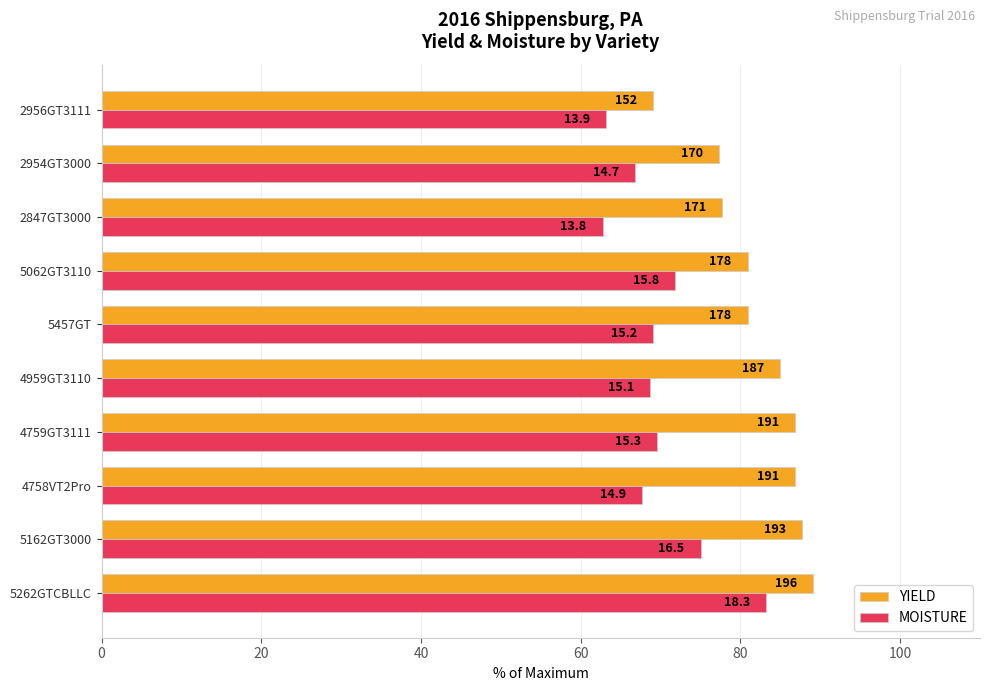

At how many categories does at least one series exceed 85?

4